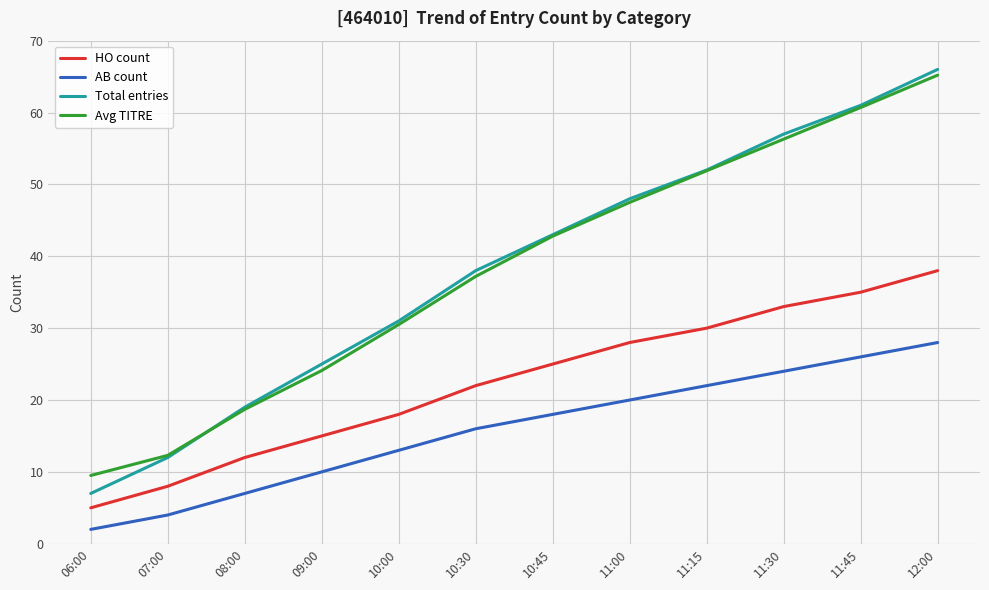

Is the value of Total entries at 08:00 greater than the value of HO count at 11:15?

No